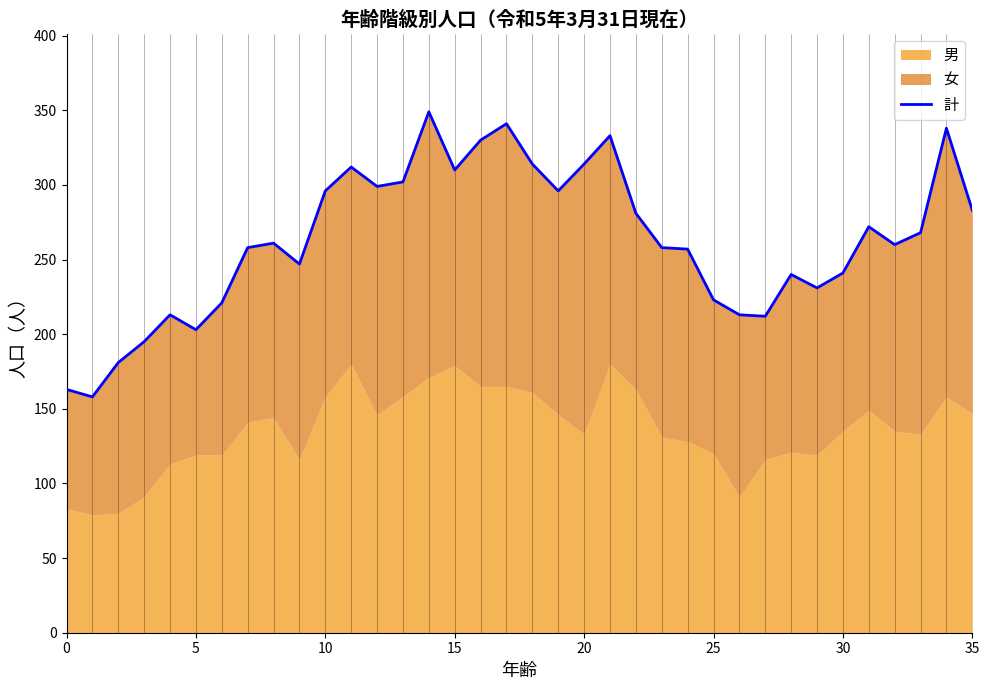

The value at 31 is 272. True or false?

True